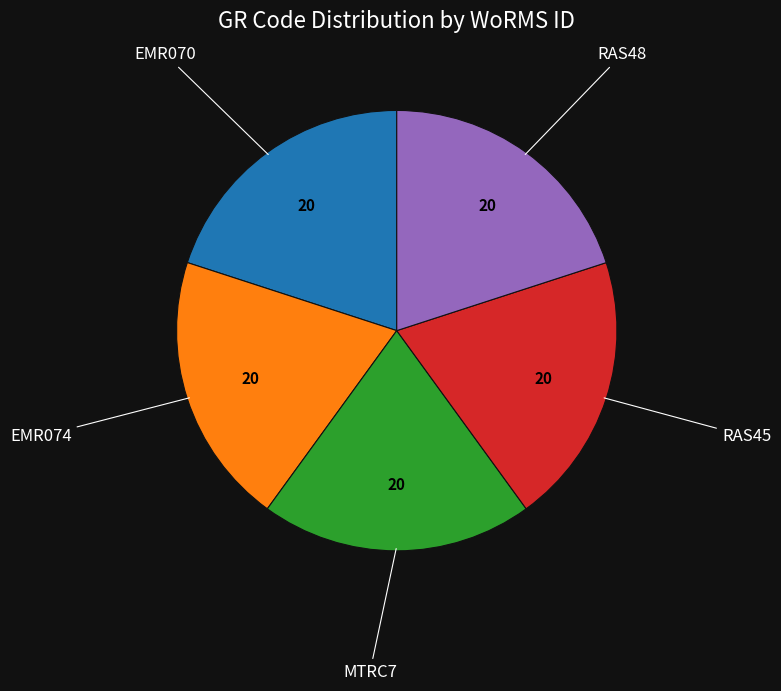

Is there a majority slice in this chart?

No